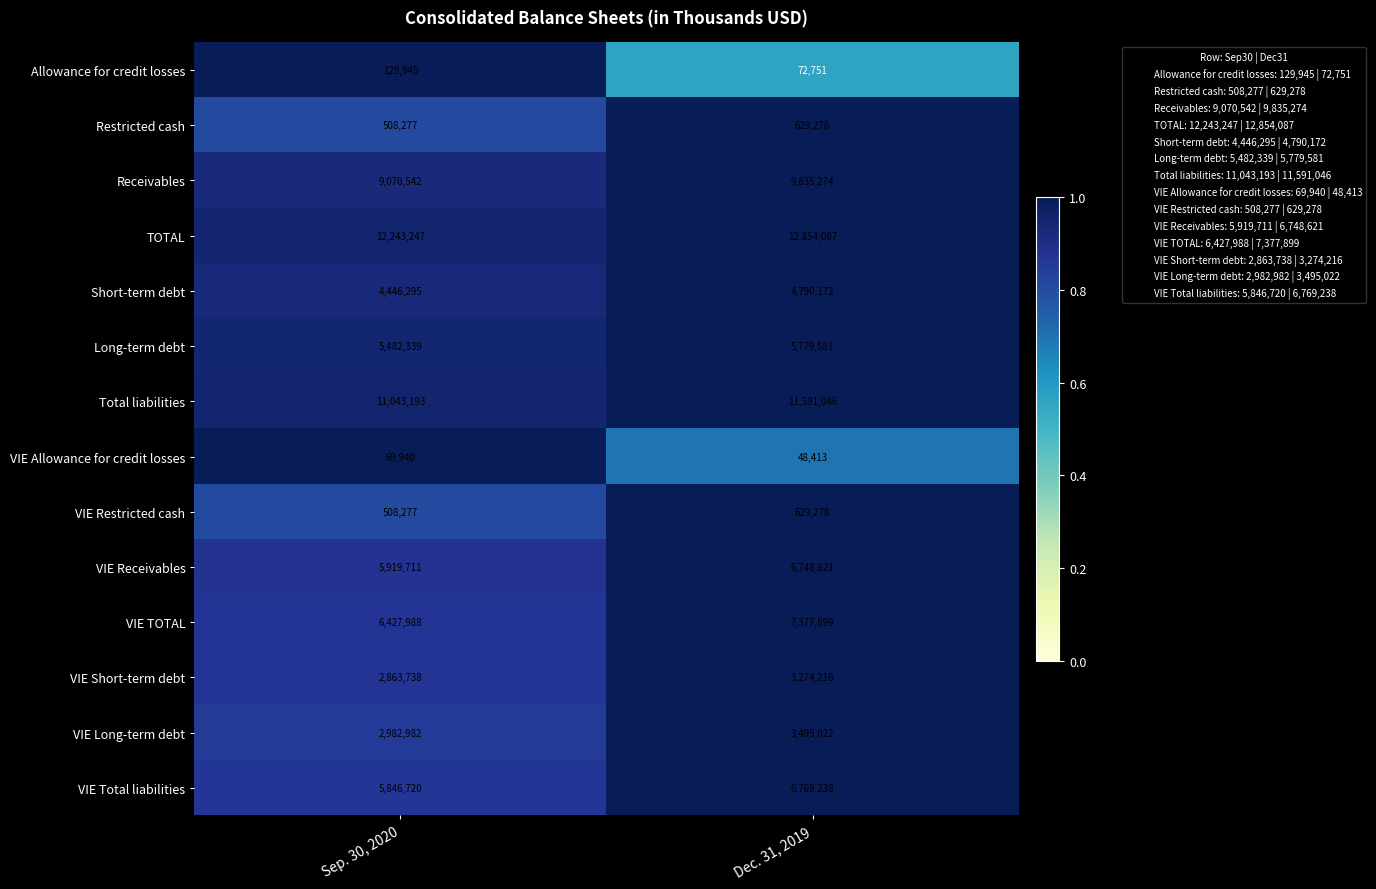

At which label does Long-term debt reach its peak?

Dec. 31, 2019